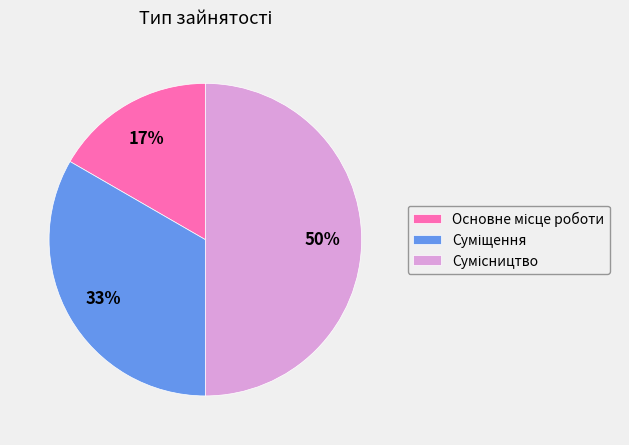

To the nearest percent, what is the difference between the largest and smallest slice percentages?

33%